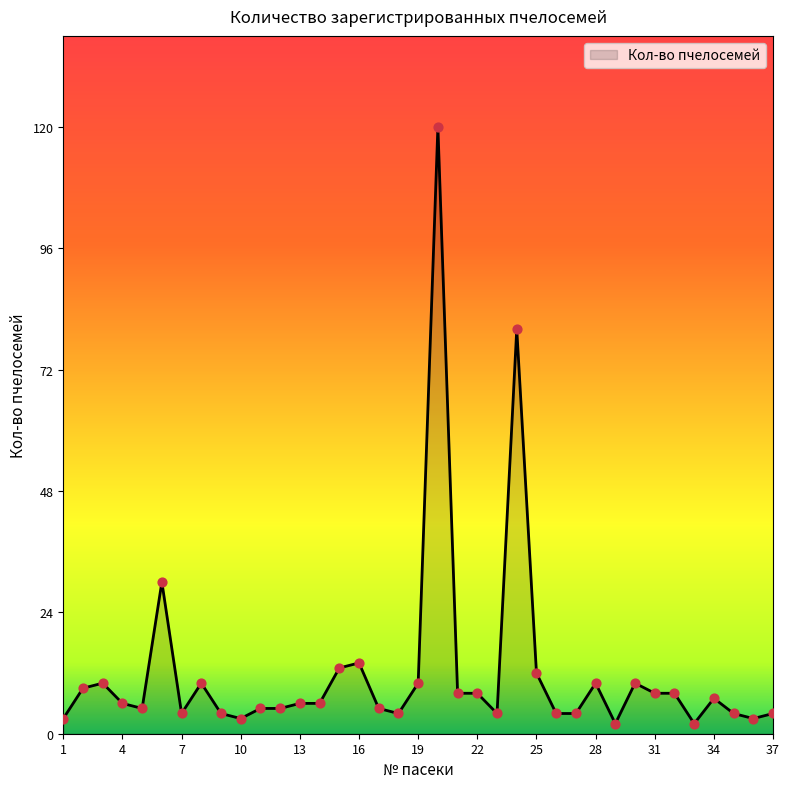

What is the difference between the maximum and minimum values?

118